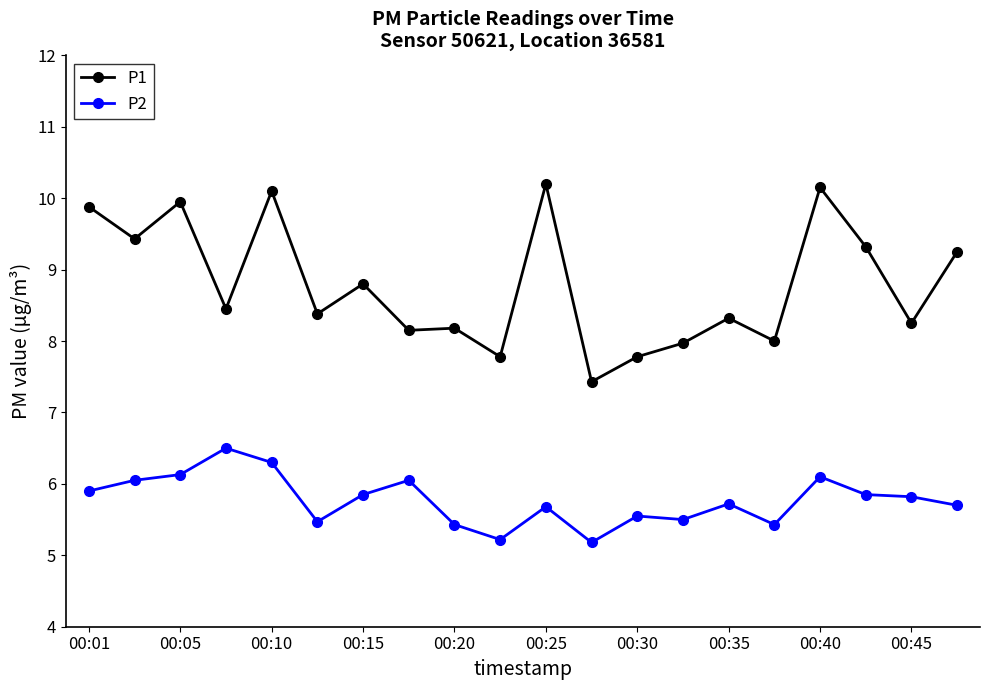

Which series has the largest total across all categories?

P1